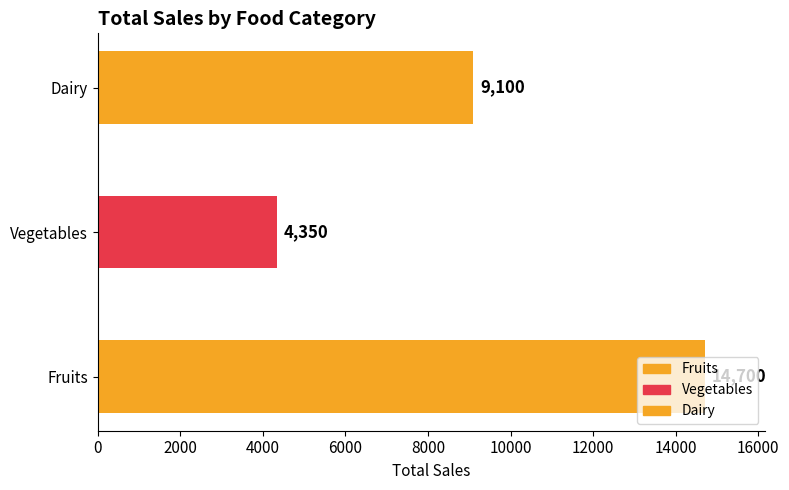

How many distinct data groups are displayed?

1